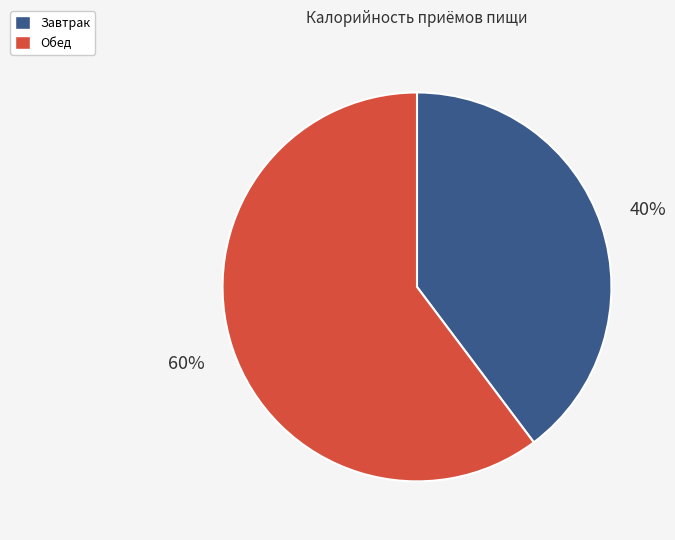

To the nearest percent, what percentage of the pie is Завтрак?

40%